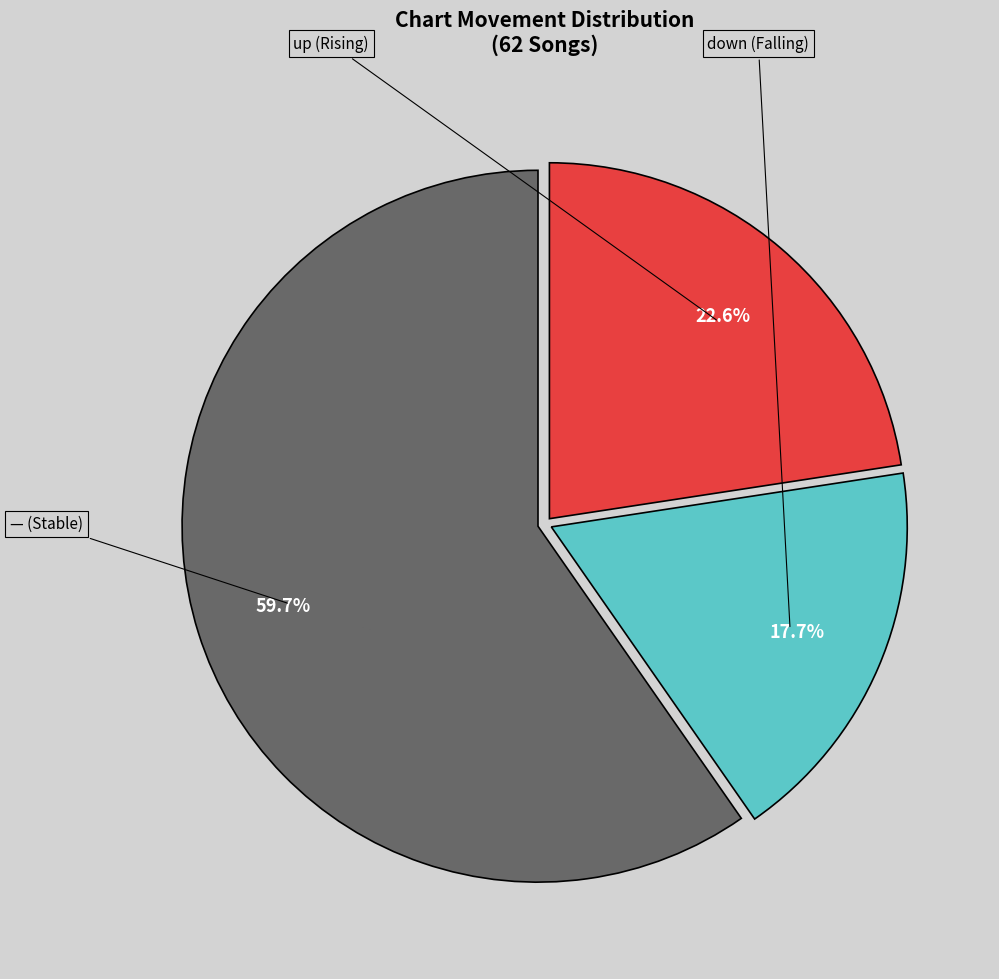

Is there a majority slice in this chart?

Yes